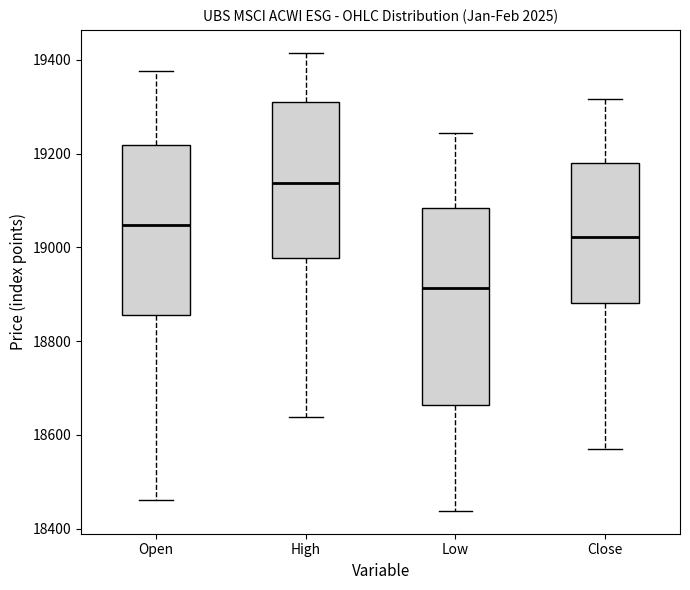

Where is the lower edge of the box for Close on the y-axis? The values are not printed on the chart, so give them approximately, as read against the axis.

18880